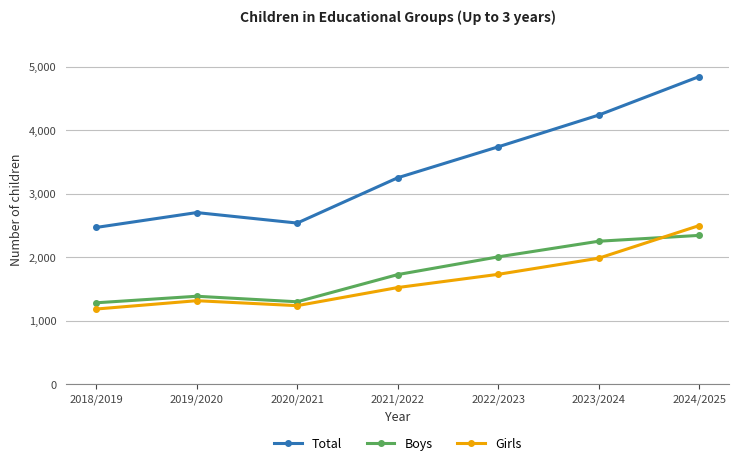

Between 2021/2022 and 2023/2024, which series saw the biggest shift?

Total